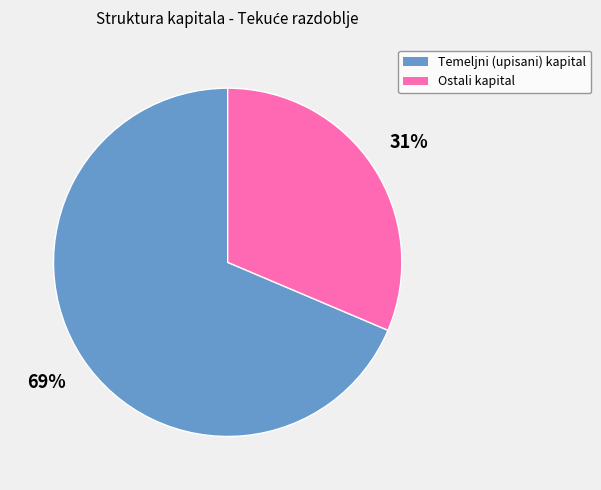

To the nearest percent, what is the average slice percentage?

50%